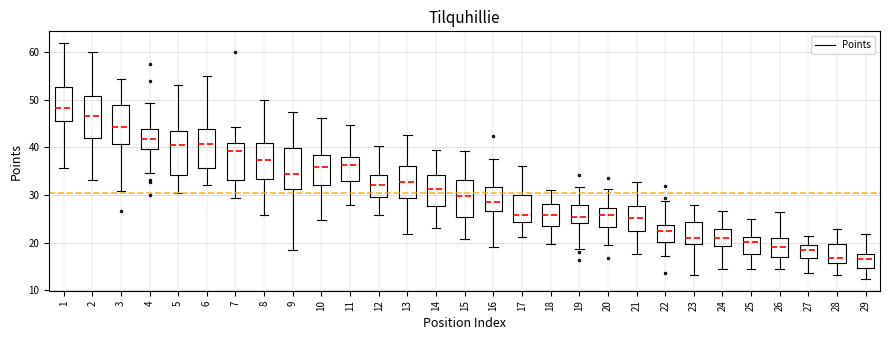

Reading left to right, transcribe this box plot: for each box, give where its median line is, the range the box spans, and where its two whiskers end, as read against the y-axis. The values are not printed on the chart, so give them approximately, as read against the axis.

1: median 48, box 46 to 53, whiskers 36 to 62
2: median 47, box 42 to 51, whiskers 33 to 60
3: median 44, box 41 to 49, whiskers 31 to 54
4: median 42, box 40 to 44, whiskers 35 to 49
5: median 41, box 34 to 43, whiskers 30 to 53
6: median 41, box 36 to 44, whiskers 32 to 55
7: median 39, box 33 to 41, whiskers 29 to 44
8: median 37, box 33 to 41, whiskers 26 to 50
9: median 34, box 31 to 40, whiskers 18 to 47
10: median 36, box 32 to 38, whiskers 25 to 46
11: median 36, box 33 to 38, whiskers 28 to 45
12: median 32, box 29 to 34, whiskers 26 to 40
13: median 33, box 29 to 36, whiskers 22 to 43
14: median 31, box 28 to 34, whiskers 23 to 40
15: median 30, box 25 to 33, whiskers 21 to 39
16: median 29, box 27 to 32, whiskers 19 to 38
17: median 26, box 24 to 30, whiskers 21 to 36
18: median 26, box 23 to 28, whiskers 20 to 31
19: median 25, box 24 to 28, whiskers 19 to 32
20: median 26, box 23 to 27, whiskers 19 to 31
21: median 25, box 23 to 28, whiskers 18 to 33
22: median 22, box 20 to 24, whiskers 17 to 29
23: median 21, box 20 to 24, whiskers 13 to 28
24: median 21, box 19 to 23, whiskers 14 to 27
25: median 20, box 18 to 21, whiskers 14 to 25
26: median 19, box 17 to 21, whiskers 15 to 27
27: median 18, box 17 to 19, whiskers 14 to 21
28: median 17, box 16 to 20, whiskers 13 to 23
29: median 17, box 15 to 18, whiskers 12 to 22